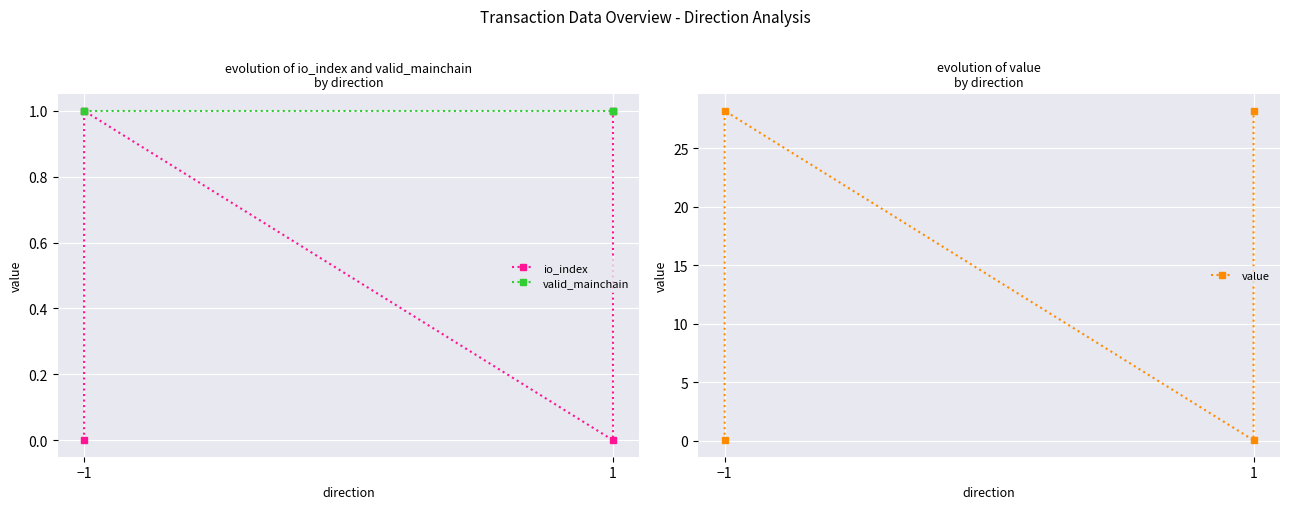

How many io_index values are between 0 and 1?

4